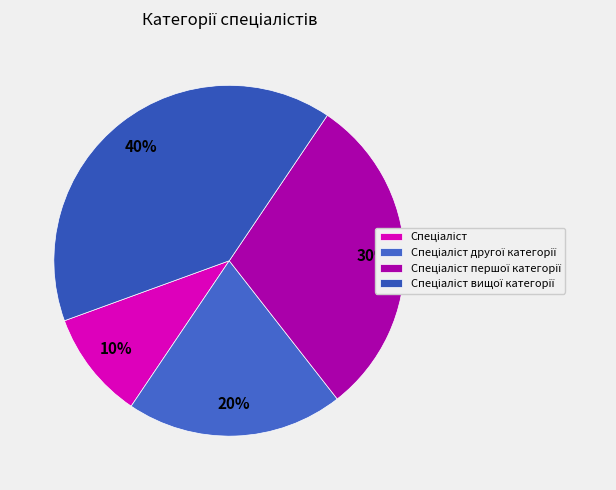

Combined, what portion of the pie is Спеціаліст вищої категорії and Спеціаліст першої категорії?

70.0%